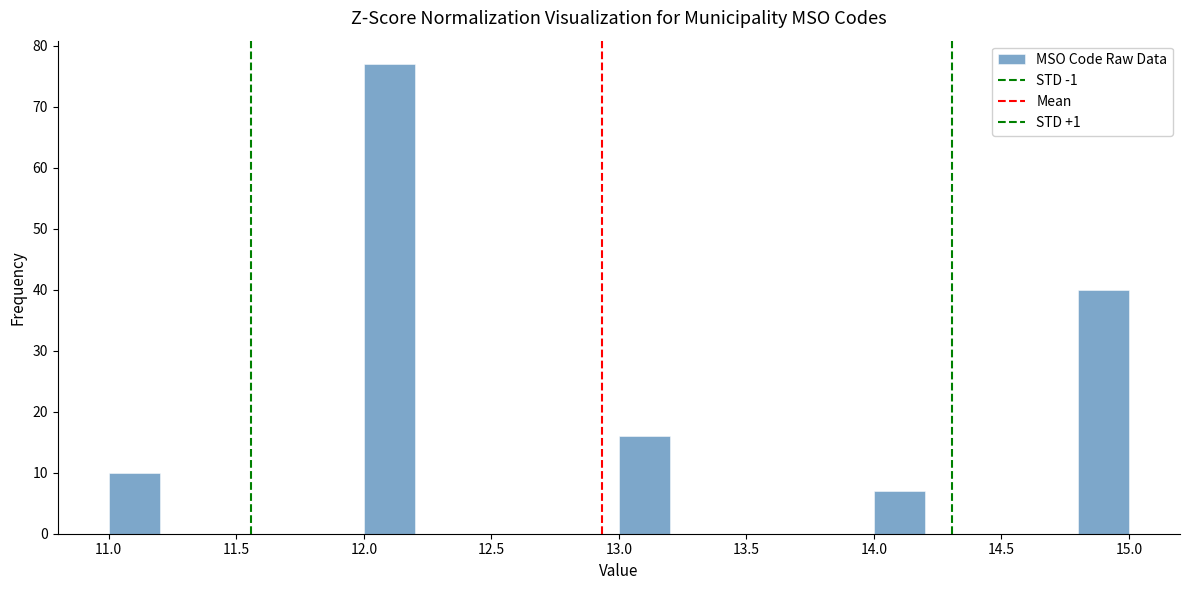

Reading left to right, transcribe this chart: for each bar, give the range it covers on the x-axis and its height. The values are not printed on the chart, so give them approximately, as read against the axis.

11.0 to 11.2: 10
11.2 to 11.4: 0
11.4 to 11.6: 0
11.6 to 11.8: 0
11.8 to 12.0: 0
12.0 to 12.2: 77
12.2 to 12.4: 0
12.4 to 12.6: 0
12.6 to 12.8: 0
12.8 to 13.0: 0
13.0 to 13.2: 16
13.2 to 13.4: 0
13.4 to 13.6: 0
13.6 to 13.8: 0
13.8 to 14.0: 0
14.0 to 14.2: 7
14.2 to 14.4: 0
14.4 to 14.6: 0
14.6 to 14.8: 0
14.8 to 15.0: 40